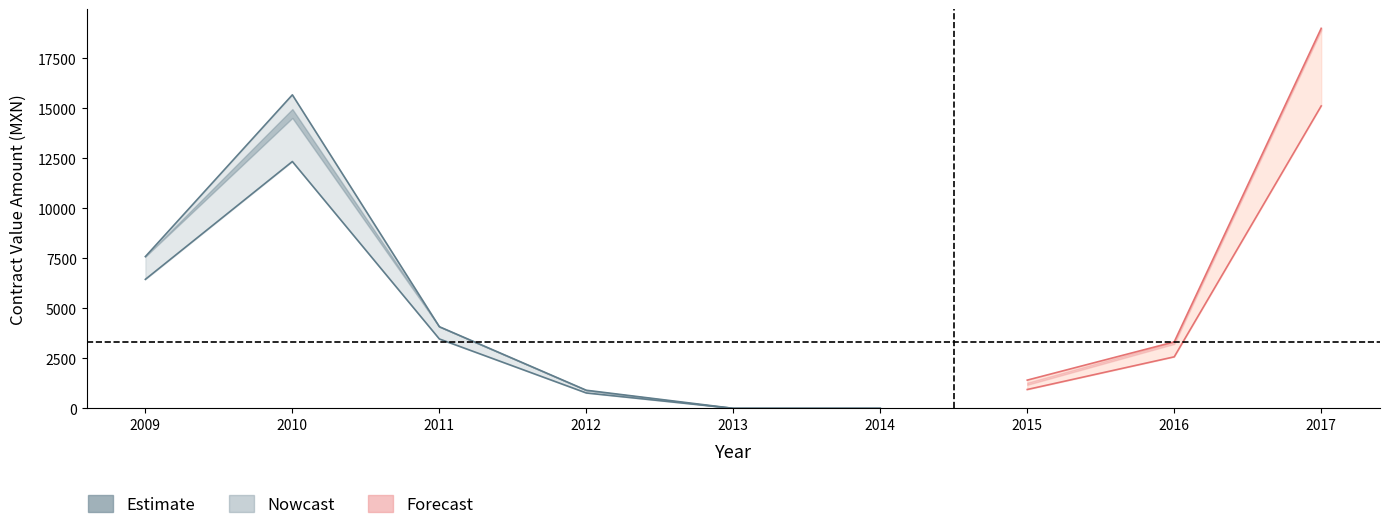

At how many categories does at least one series exceed 17317?

1